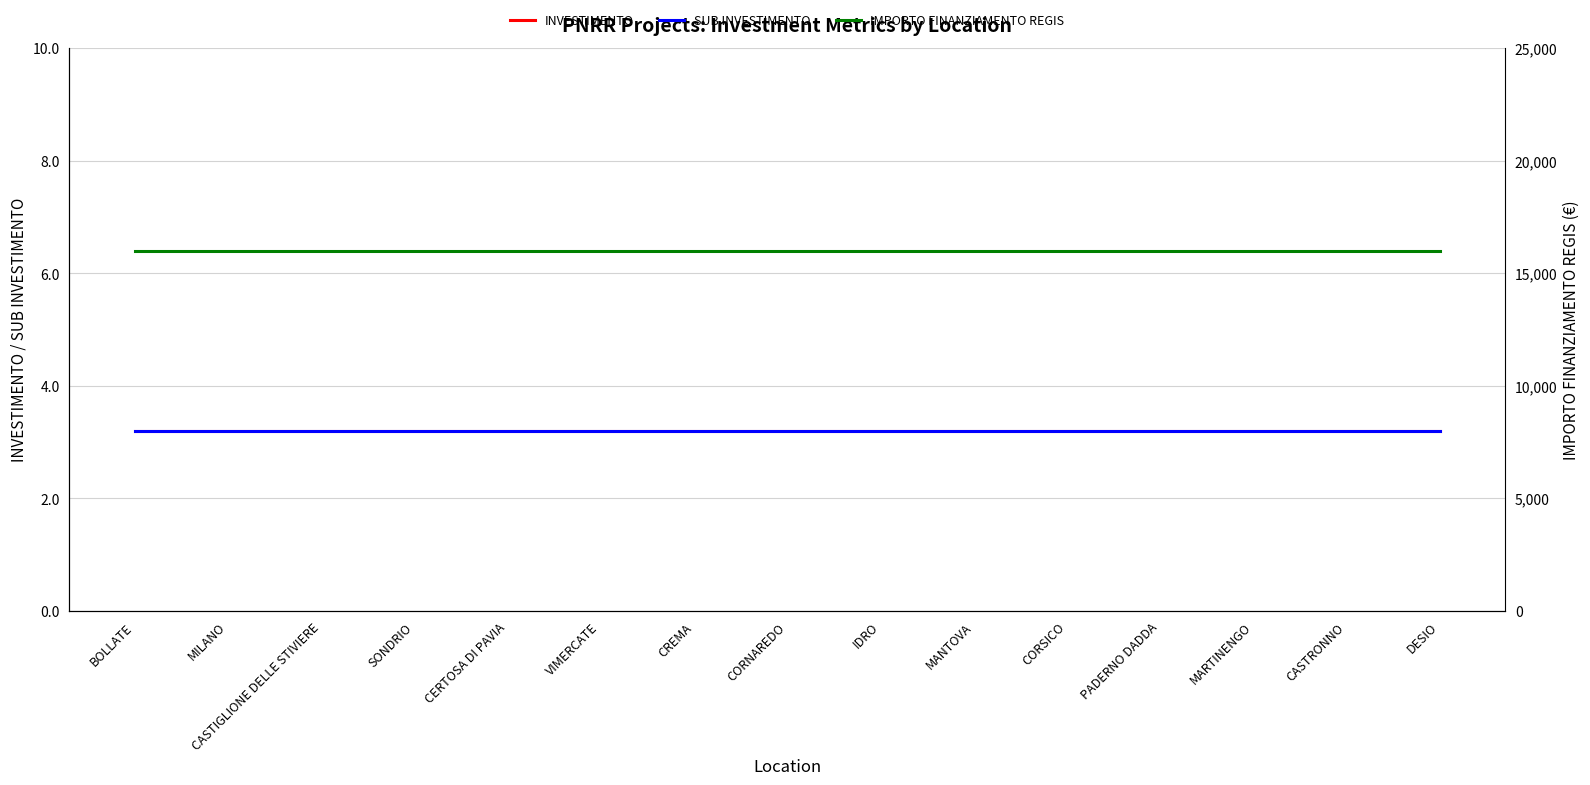

True or false: SUB INVESTIMENTO has more than 2 points higher than both neighbors.

False